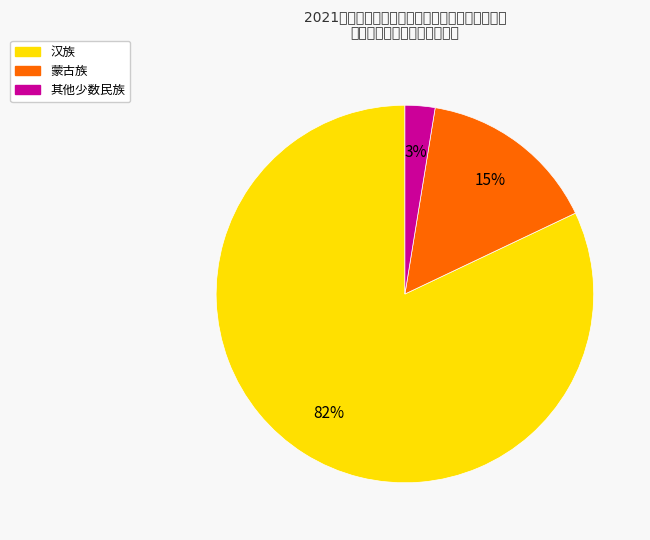

Which category has the biggest portion of the pie?

汉族